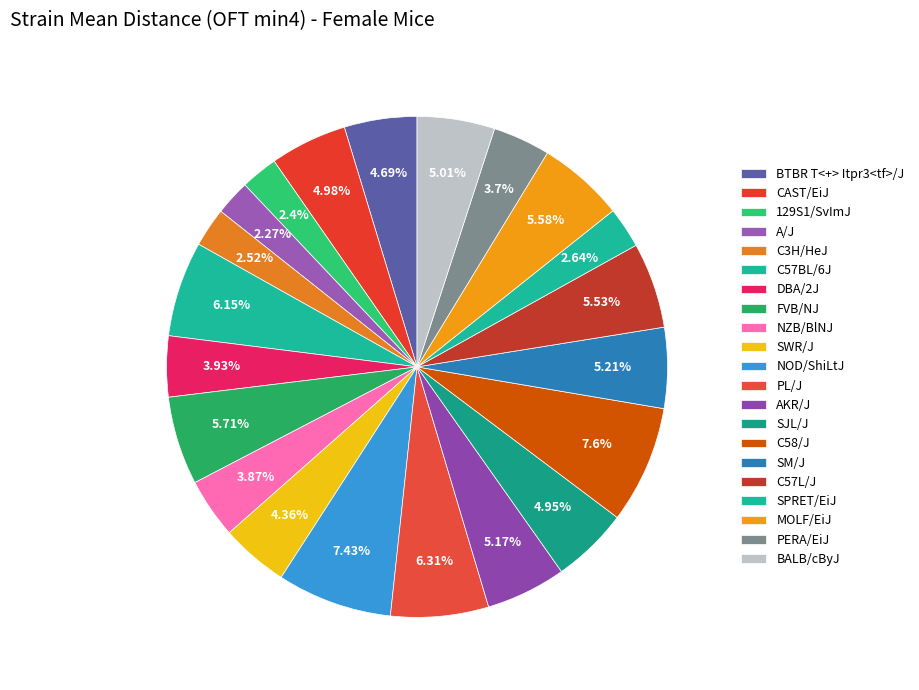

Count the number of slices in the pie.

21